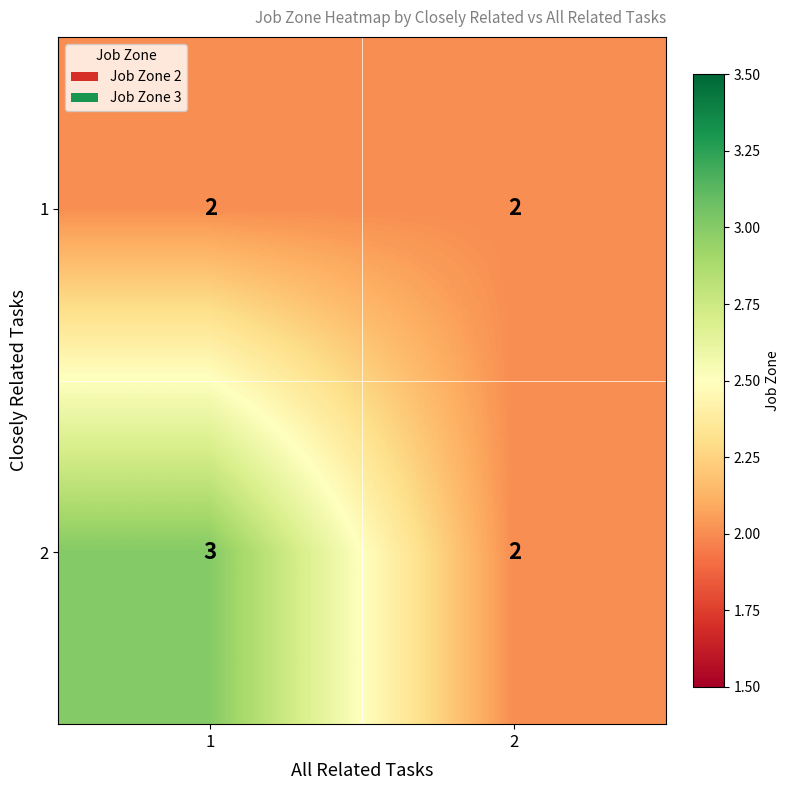

What is the smallest value displayed?

2